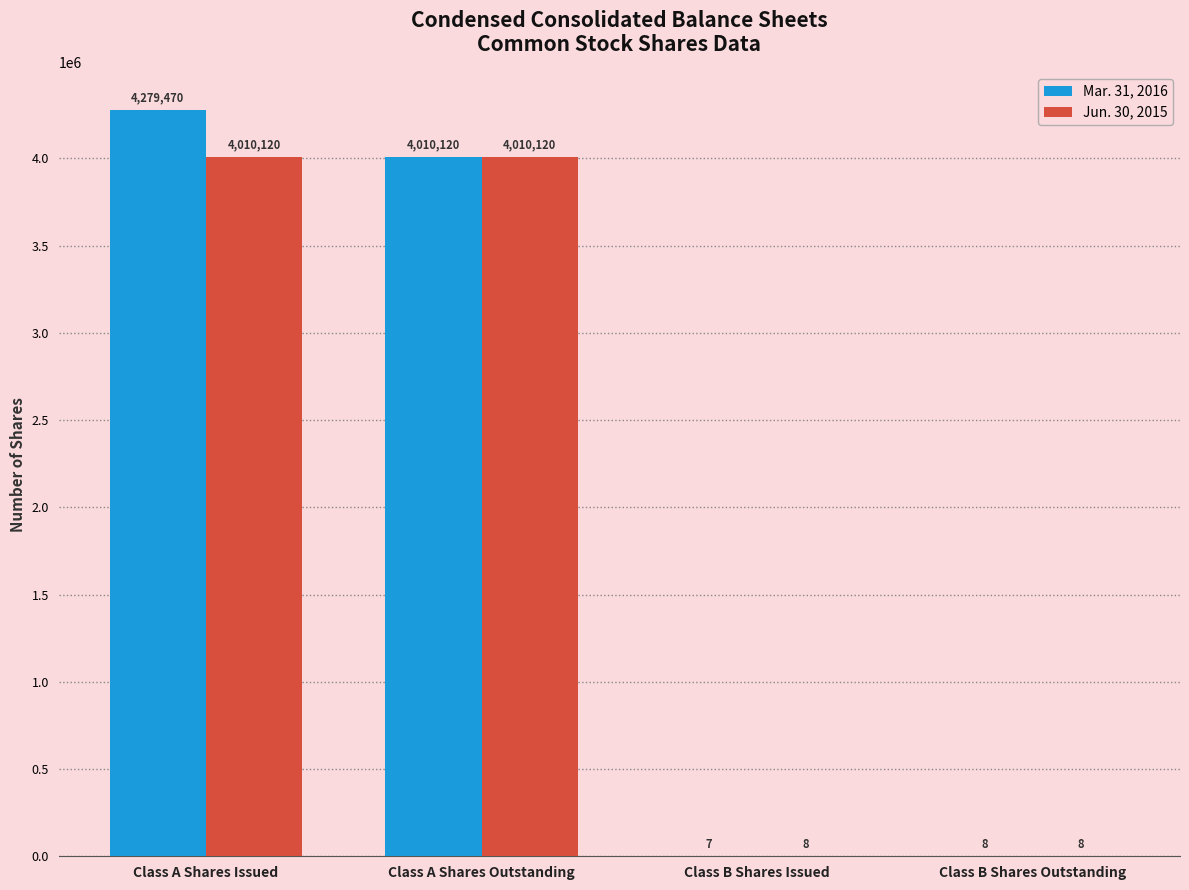

Reading right to left, transcribe all the data shown in this chart.

Mar. 31, 2016: 8	7	4010120	4279470
Jun. 30, 2015: 8	8	4010120	4010120